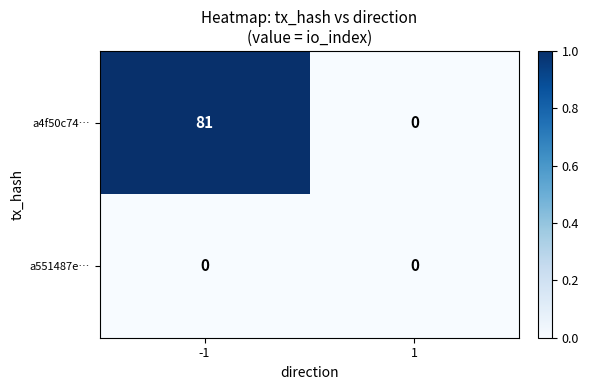

Which series changed the most between -1 and 1?

a4f50c74…